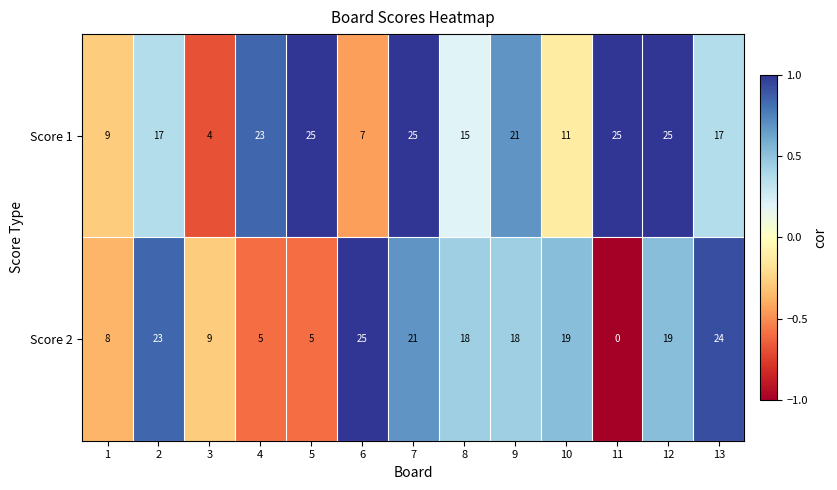

At which category does the chart reach its minimum across all series?

11